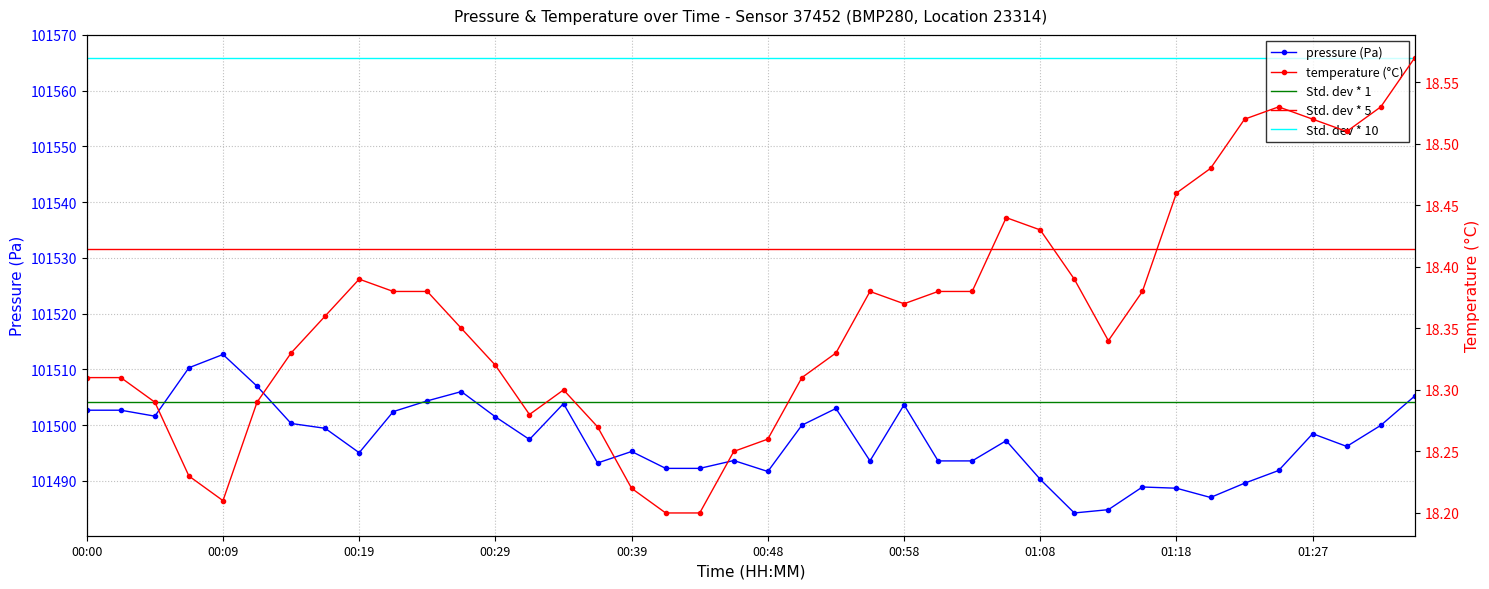

How many lines are shown in the chart?

2